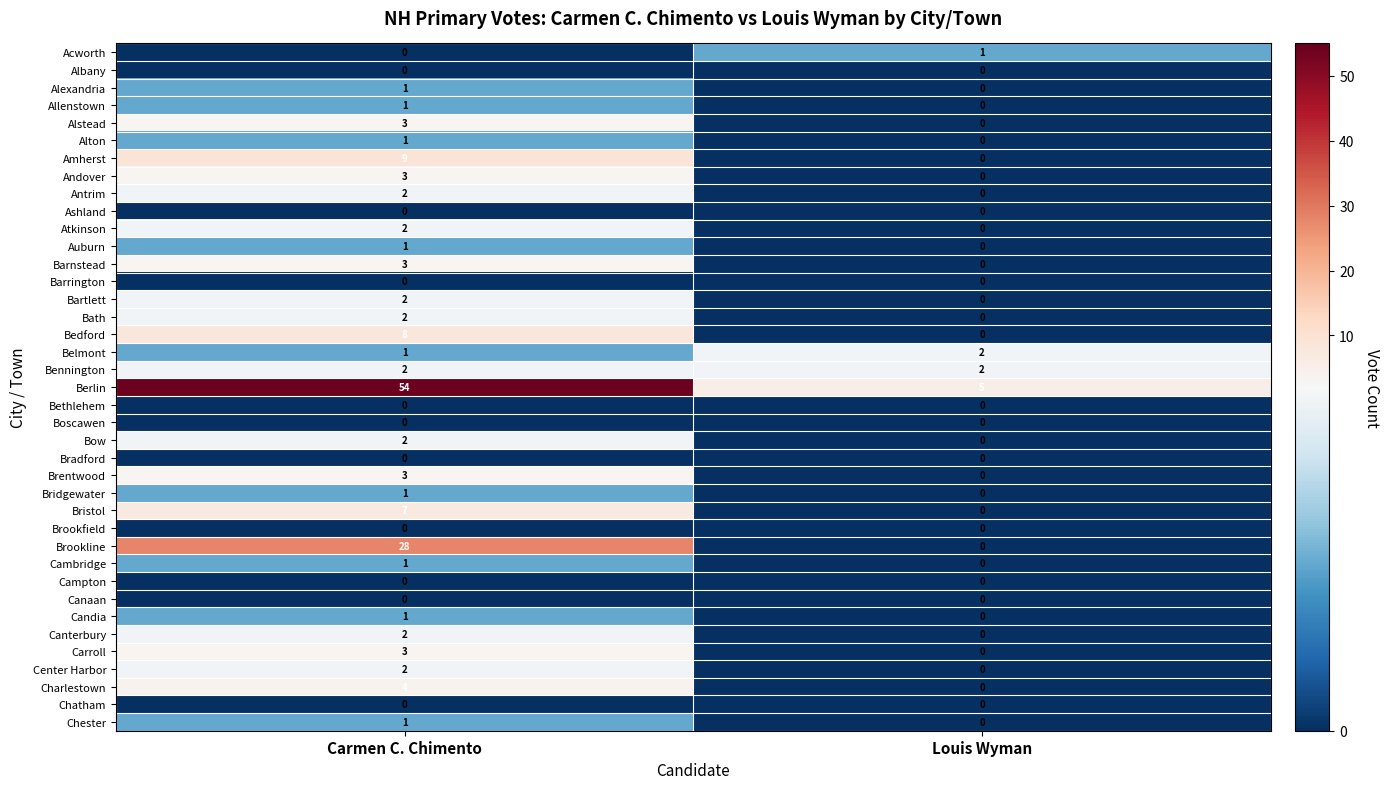

List the labels in order of Atkinson value, largest first.

Carmen C. Chimento, Louis Wyman